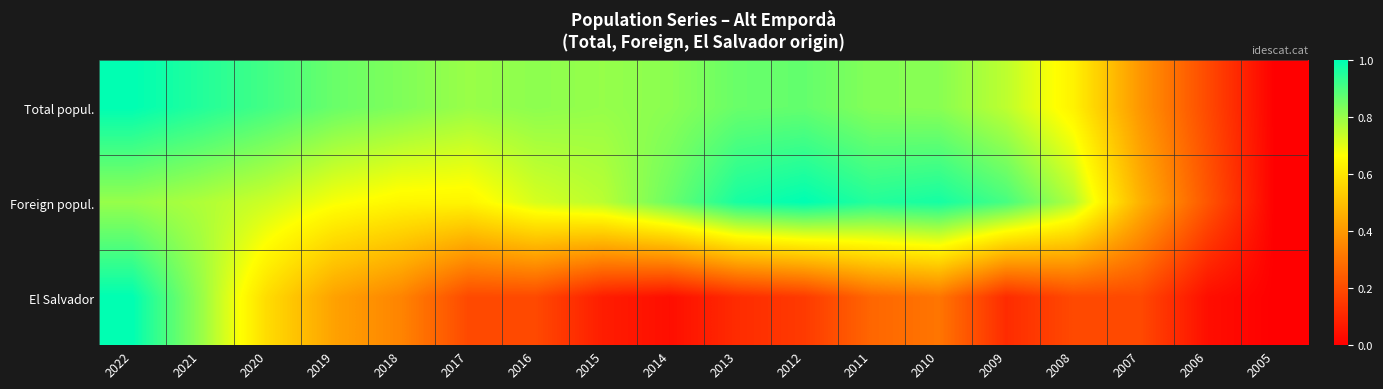

At how many categories does at least one series exceed 0?

17